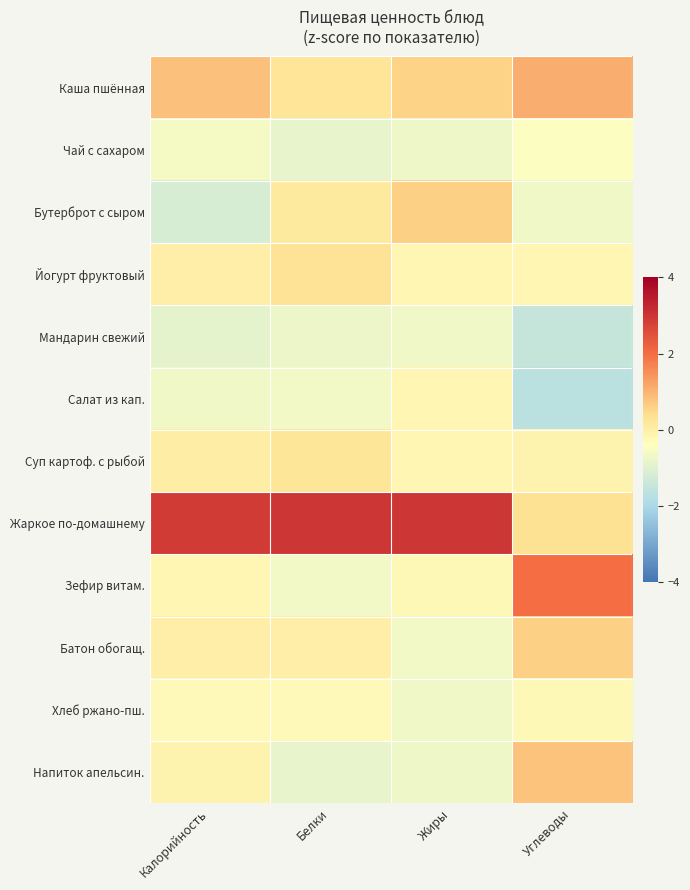

Which series changed the most between Калорийность and Белки?

Бутерброт с сыром